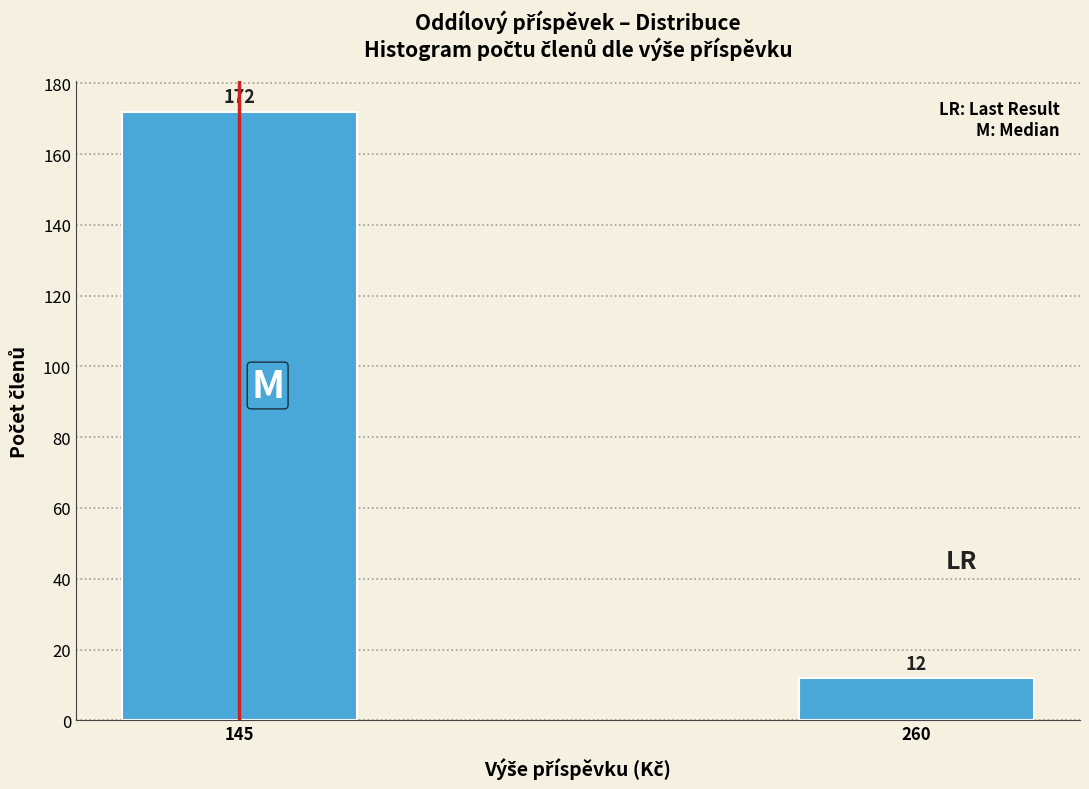

Reading left to right, list all the values displayed in this chart.

145=172	260=12